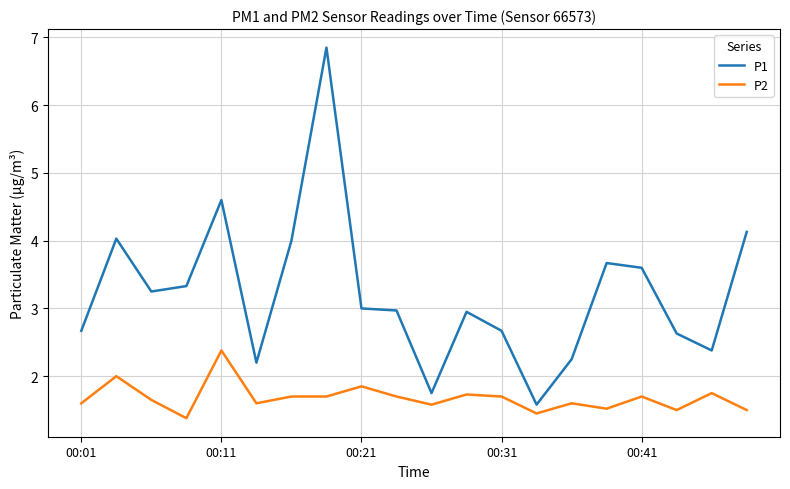

List the series in order of their peak value, highest first.

P1, P2